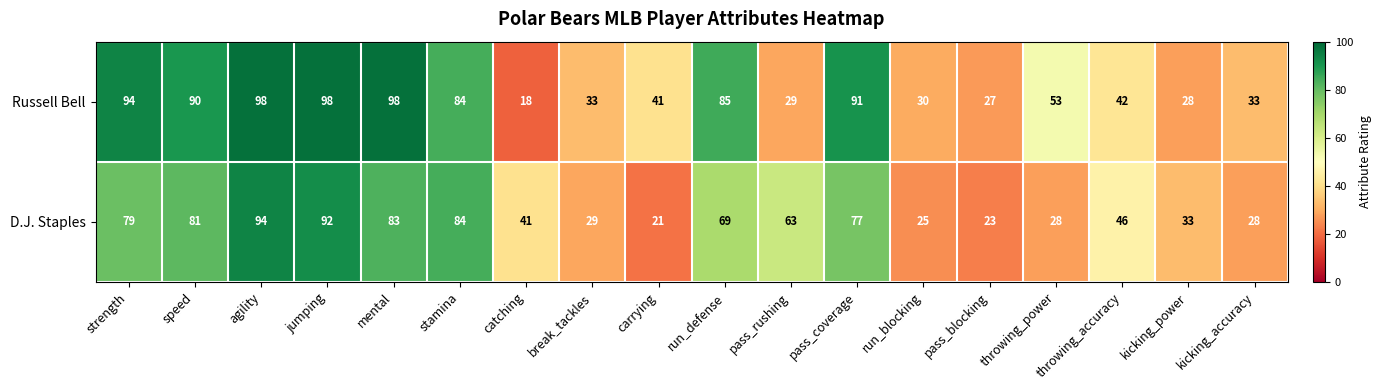

True or false: D.J. Staples has a value of 29 at break_tackles.

True